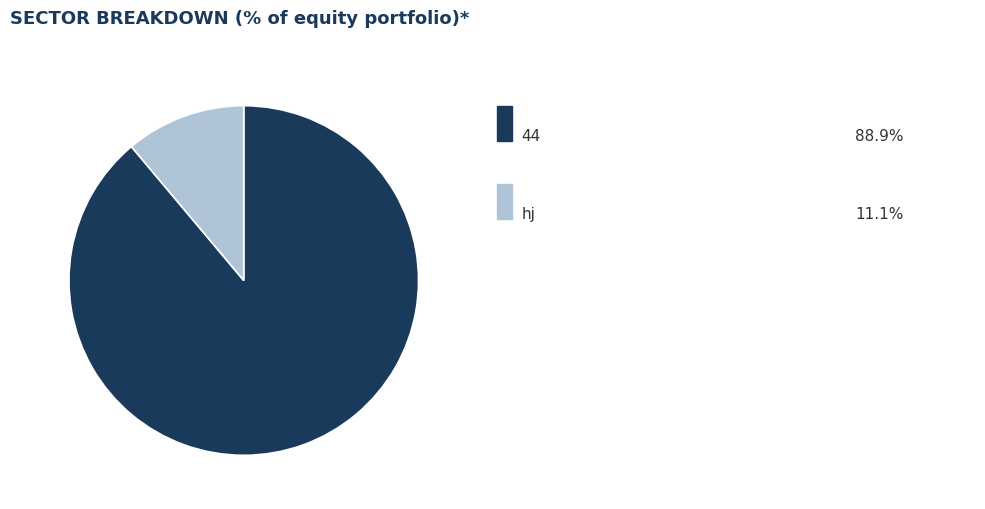

Is there any slice that represents more than half of the pie?

Yes